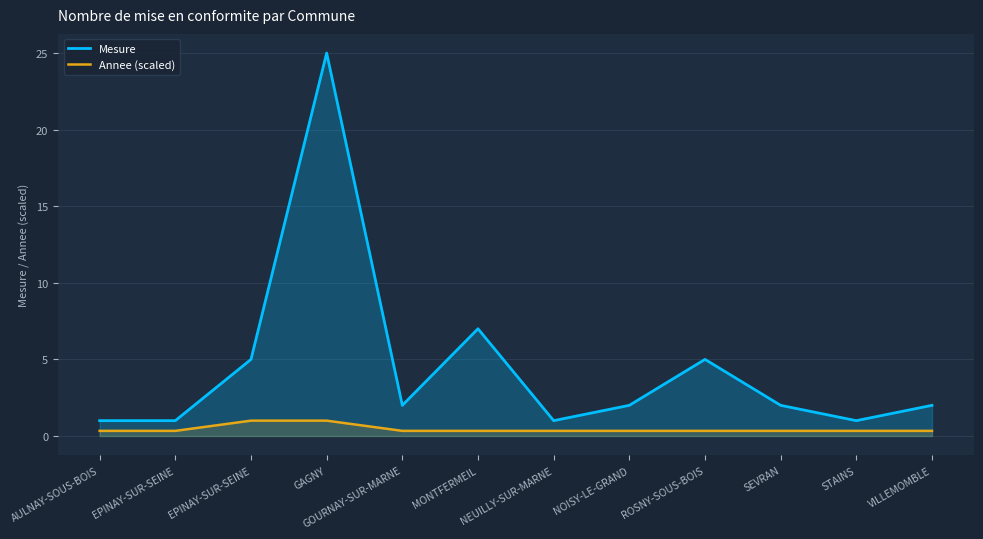

How many distinct data groups are displayed?

2